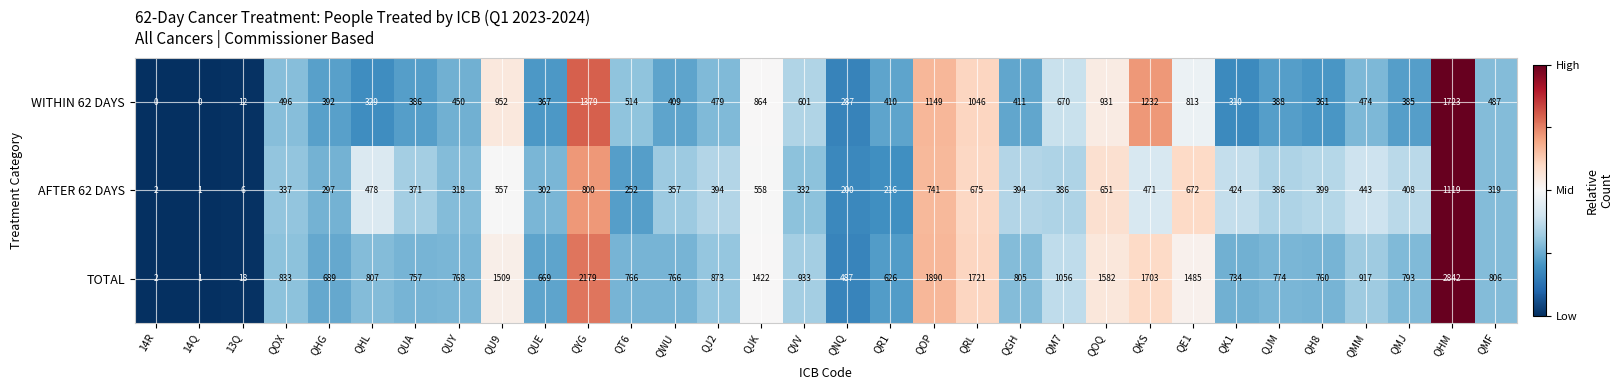

Read the TOTAL value at QRL.

1721